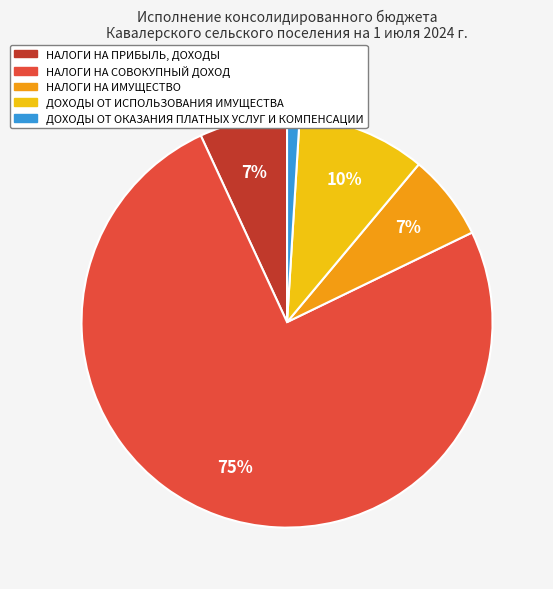

Combined, do НАЛОГИ НА ИМУЩЕСТВО and НАЛОГИ НА ПРИБЫЛЬ, ДОХОДЫ account for over 50%?

No